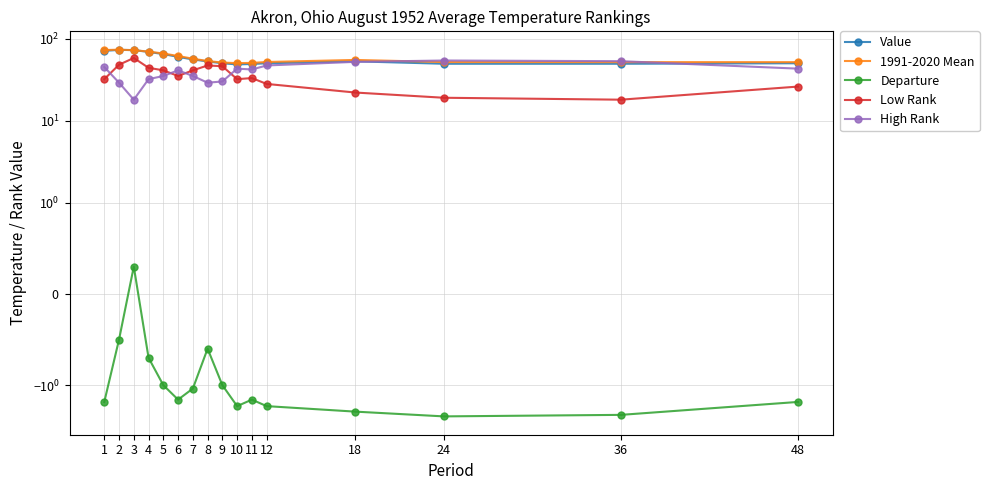

True or false: 1991-2020 Mean has a value of 69.4 at 4.

True